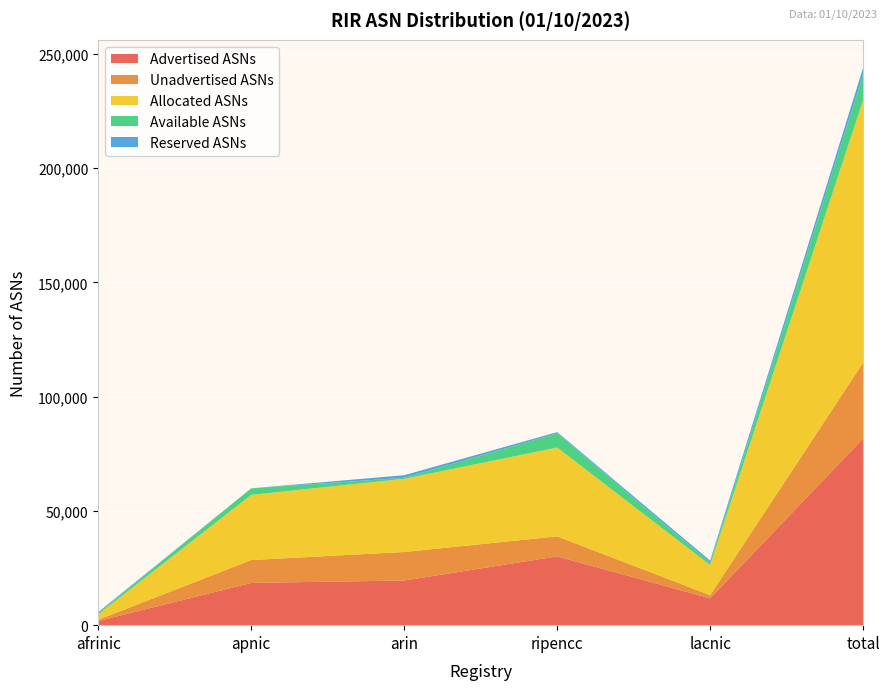

Reading right to left, list all the values displayed in this chart.

Advertised ASNs: total=81676	lacnic=11743	ripencc=30095	arin=19543	apnic=18485	afrinic=1810
Unadvertised ASNs: total=33205	lacnic=1396	ripencc=8764	arin=12469	apnic=10012	afrinic=564
Allocated ASNs: total=114881	lacnic=13139	ripencc=38859	arin=32012	apnic=28497	afrinic=2374
Available ASNs: total=11173	lacnic=1053	ripencc=6202	arin=437	apnic=2882	afrinic=599
Reserved ASNs: total=2967	lacnic=911	ripencc=554	arin=1149	apnic=0	afrinic=353